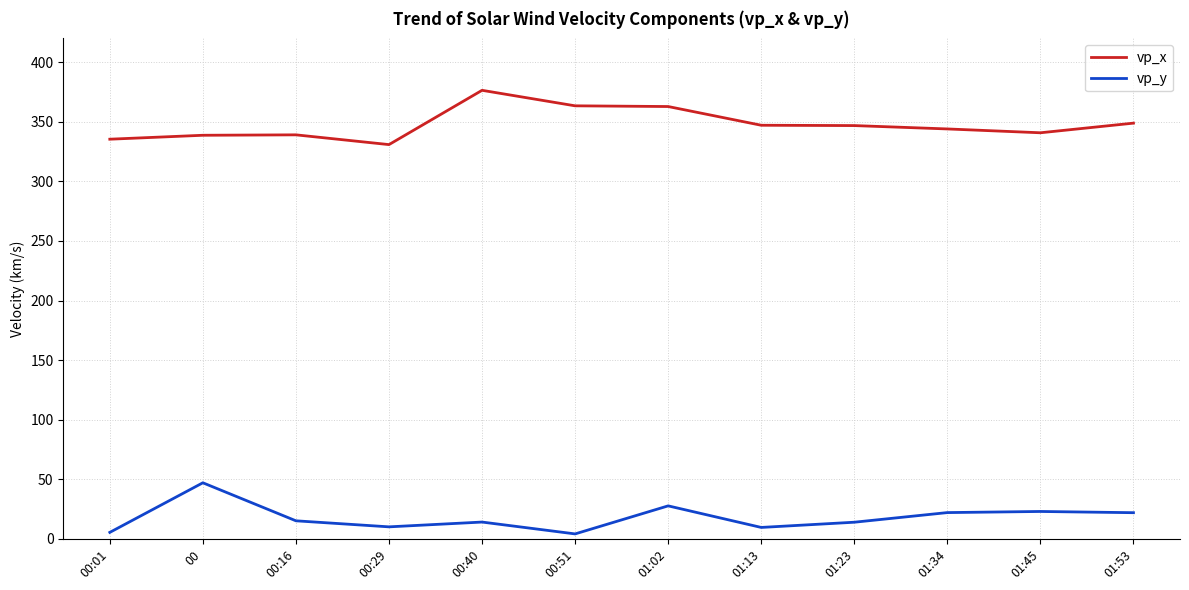

What is the sum of all vp_y values?

214.6